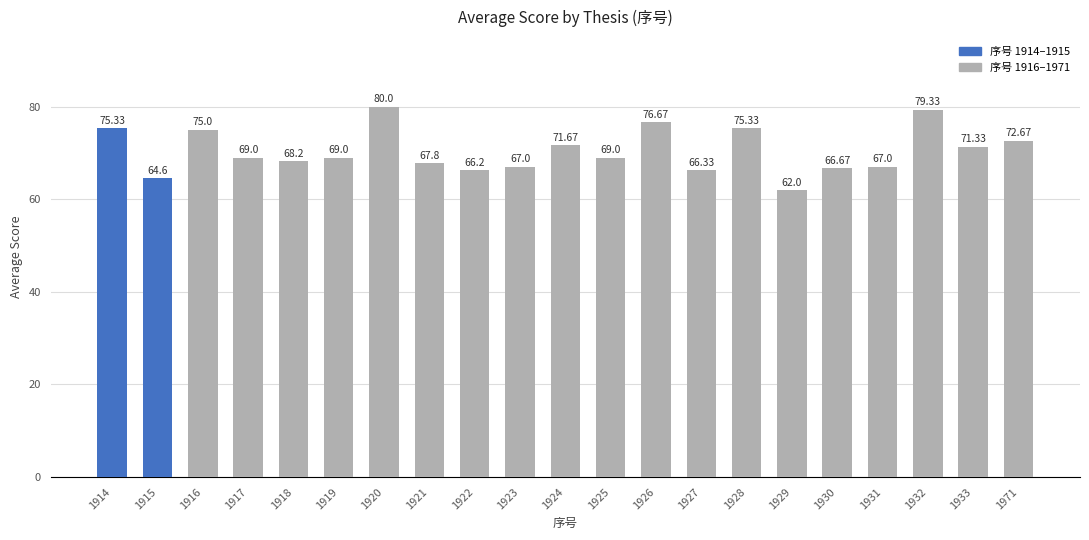

What is the change in value from 1915 to 1917?

+4.4